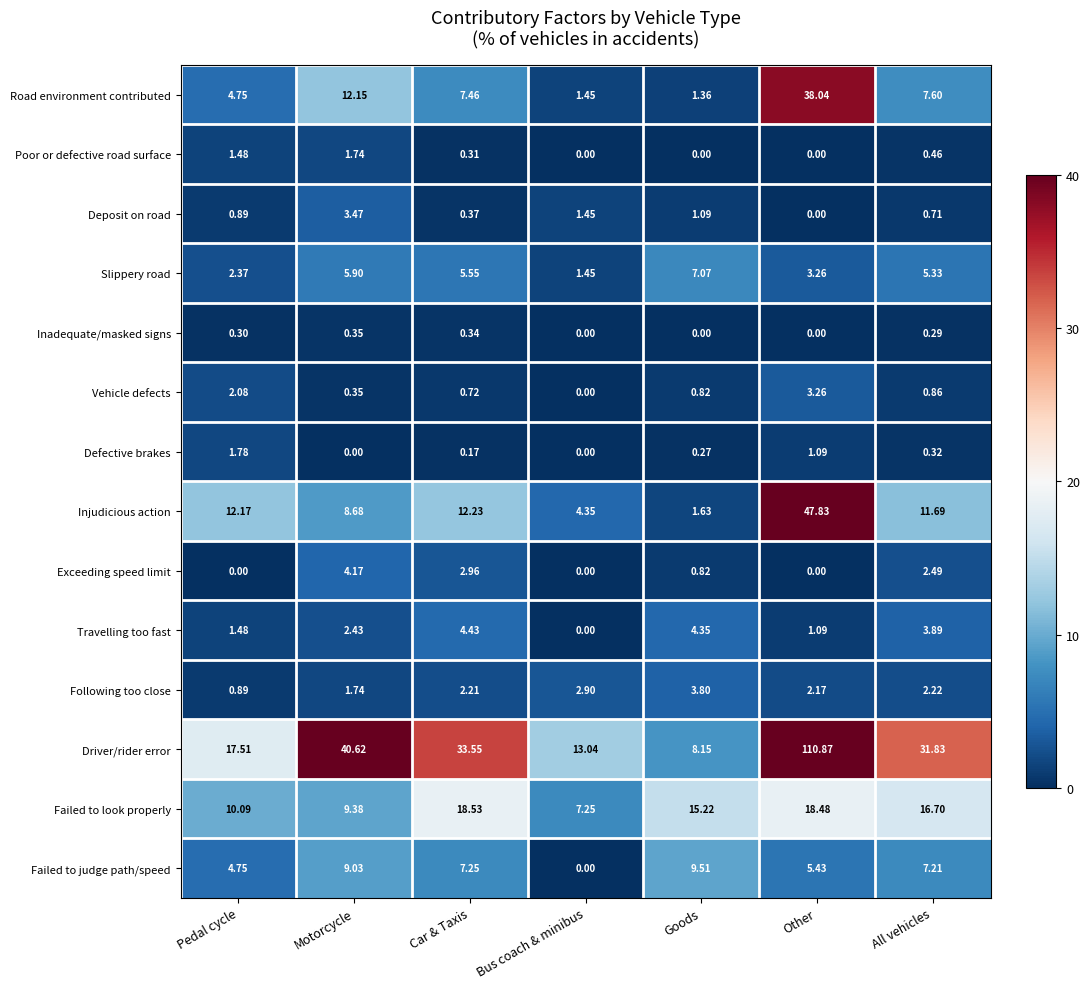

Which series changed the most between Goods and Other?

Driver/rider error